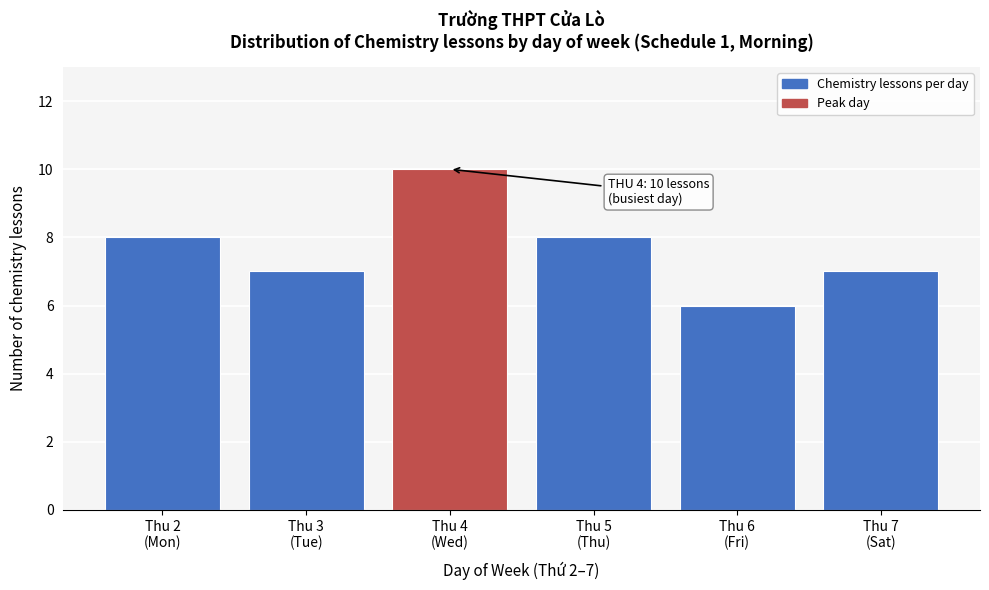

Reading left to right, extract all data points from this chart.

8	7	10	8	6	7